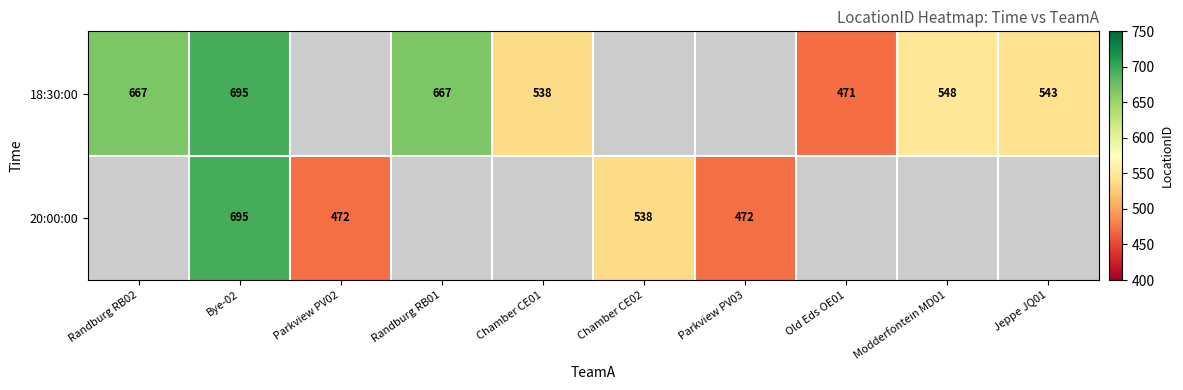

Is it true that 18:30:00 equals 281.5 at Jeppe JQ01?

False